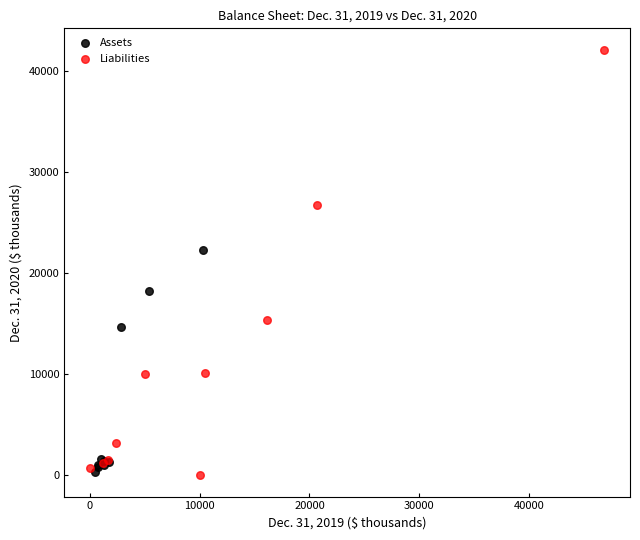

What are all the series names shown in the legend?

Assets, Liabilities